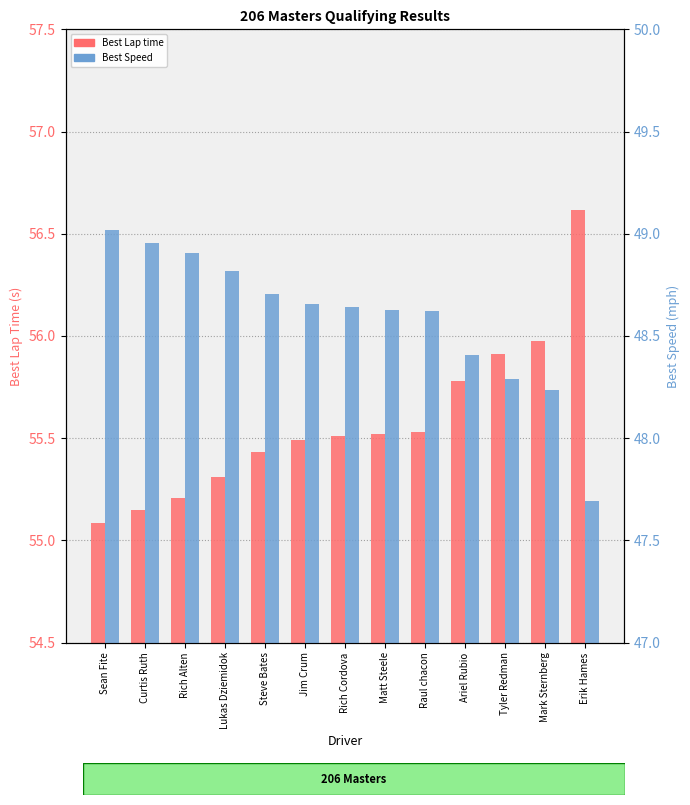

What are all the series names shown in the legend?

Best Lap time, Best Speed